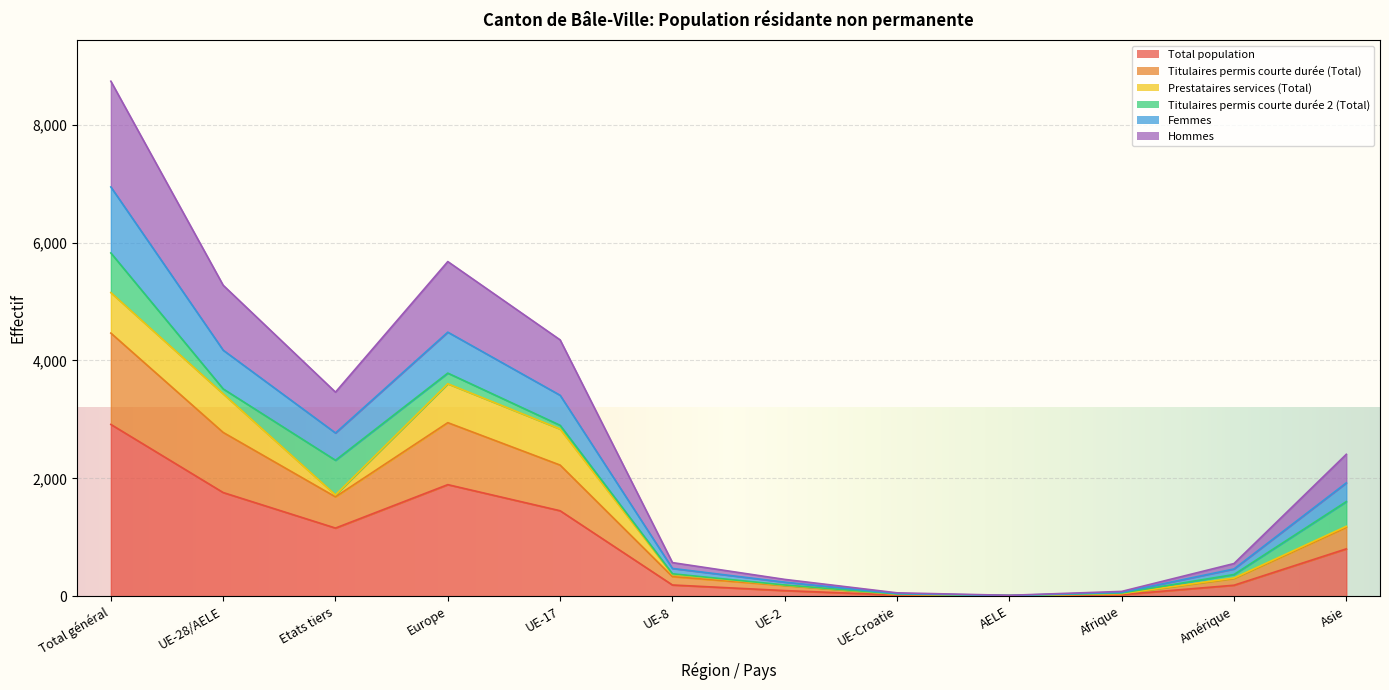

How many values in the Total population series are below 803?

6